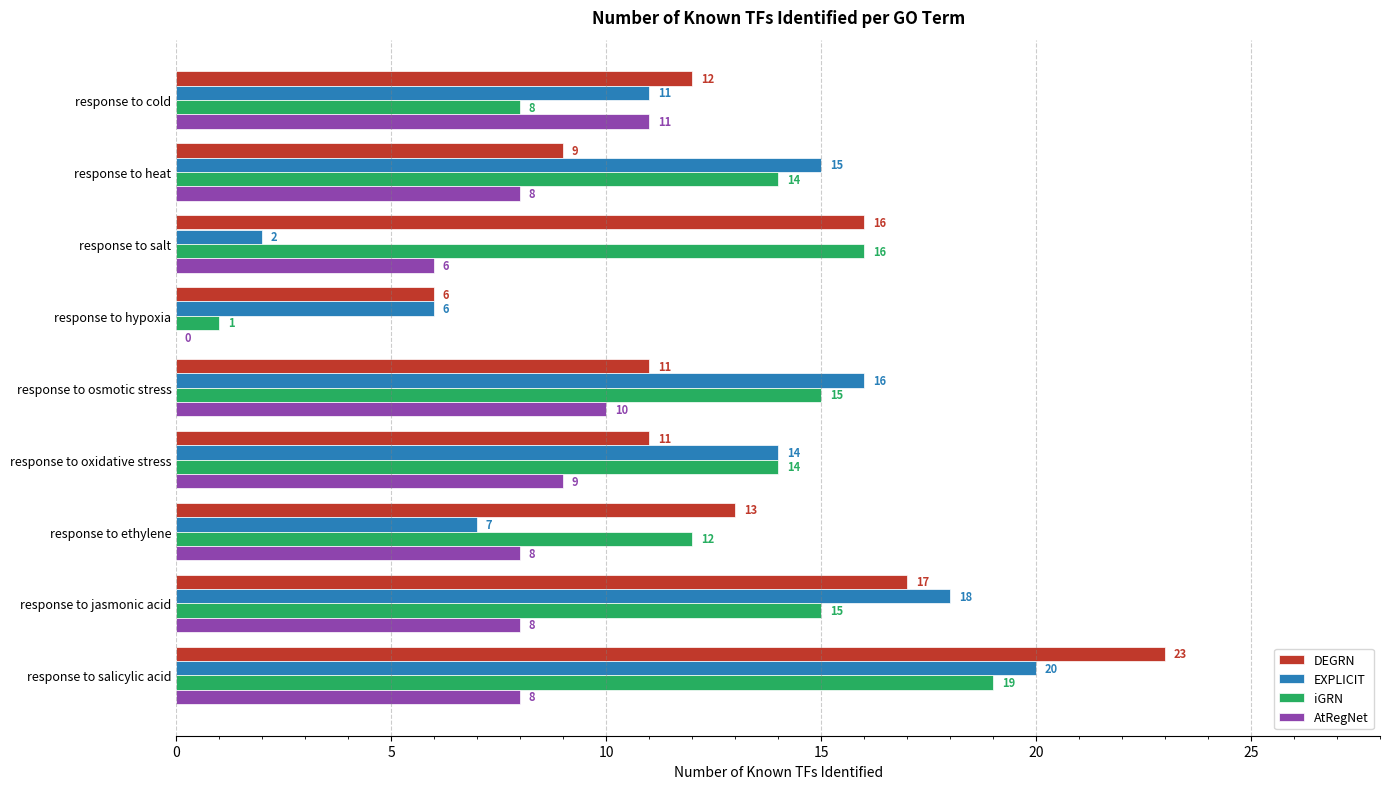

Which category has the highest value in the EXPLICIT series?

response to salicylic acid